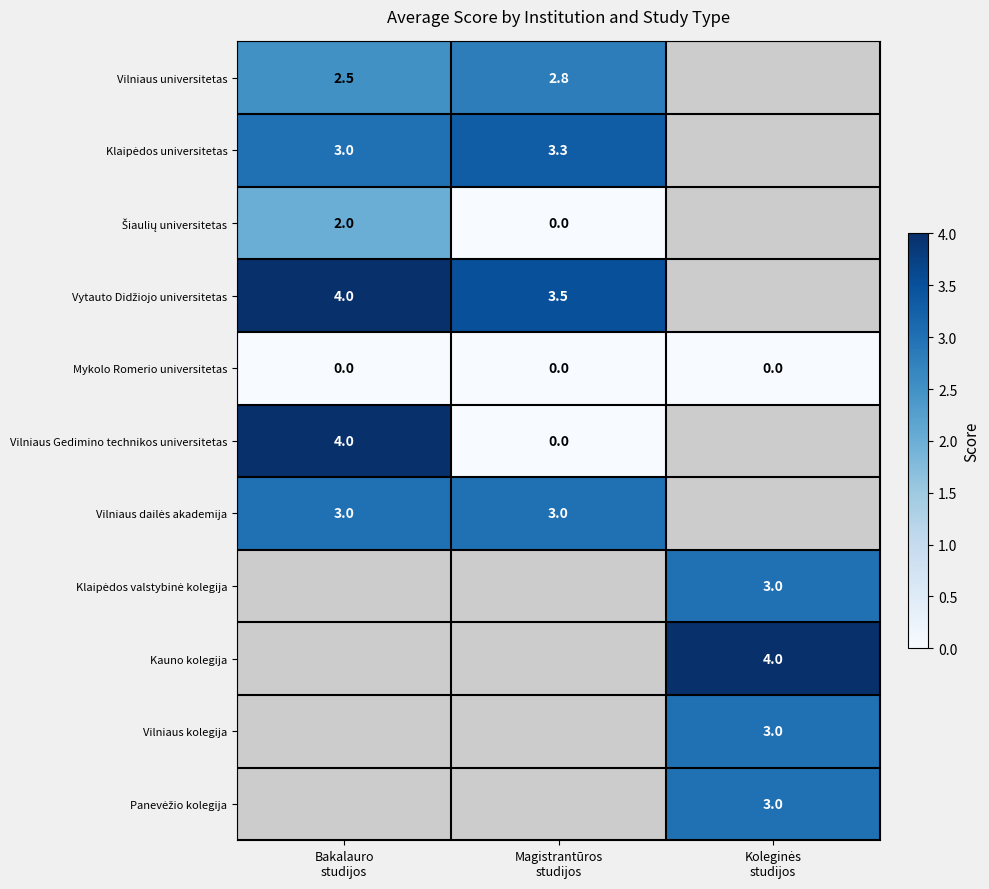

Rank the series at Koleginės studijos from highest to lowest value.

Kauno kolegija, Klaipėdos valstybinė kolegija, Vilniaus kolegija, Panevėžio kolegija, Vilniaus universitetas, Klaipėdos universitetas, Šiaulių universitetas, Vytauto Didžiojo universitetas, Mykolo Romerio universitetas, Vilniaus Gedimino technikos universitetas, Vilniaus dailės akademija